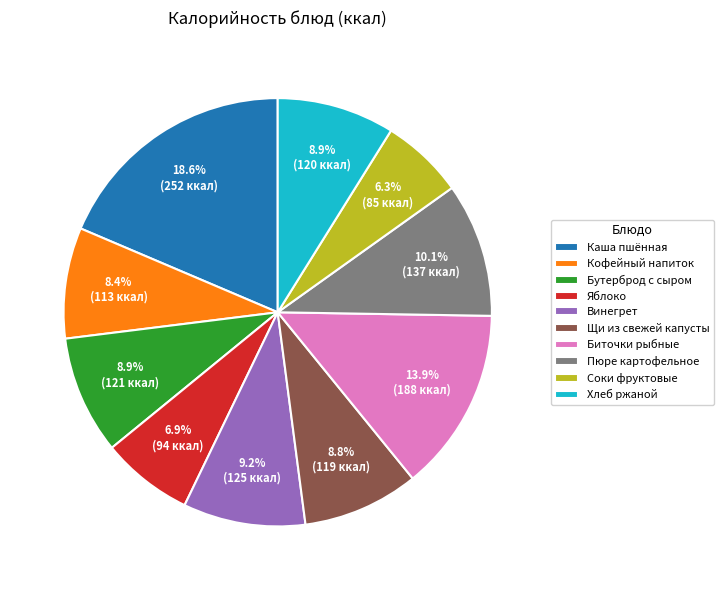

What portion of the pie excludes Винегрет?

90.8%